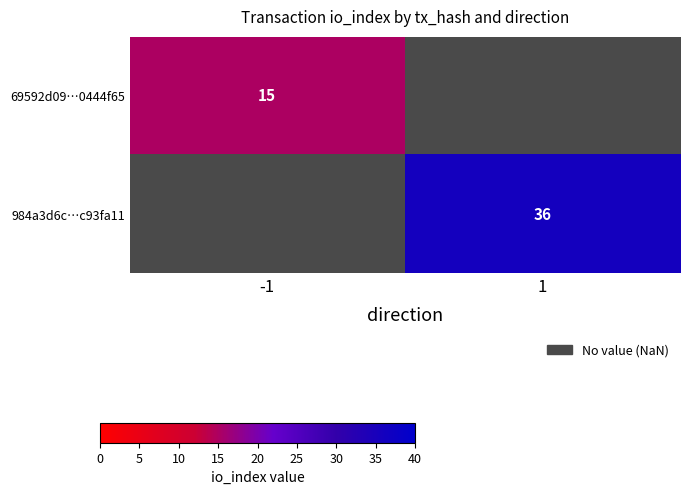

True or false: 69592d09…0444f65 has a value of 24 at -1.

False